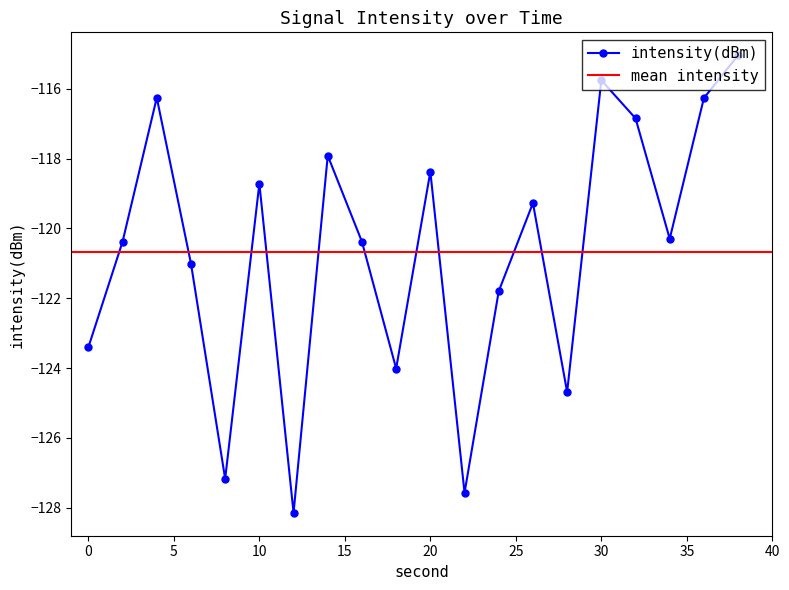

How many values are below -120?

11